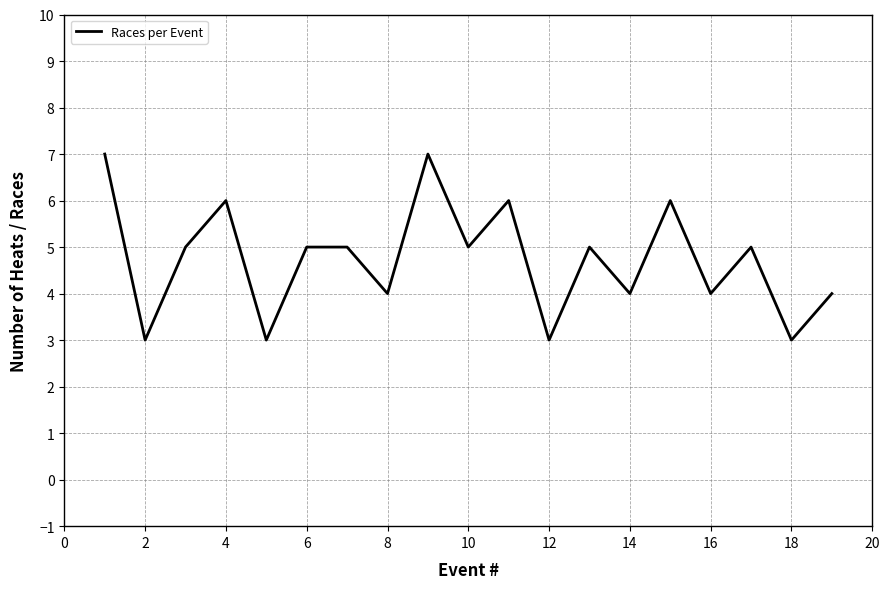

What is the greatest value displayed?

7